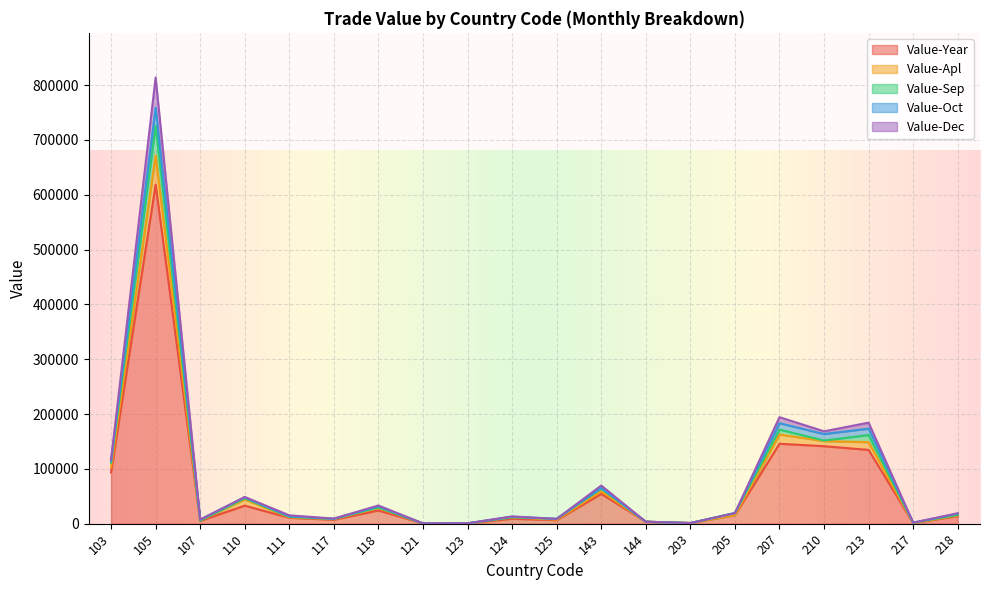

Is it true that Value-Year equals 9668 at 205?

False